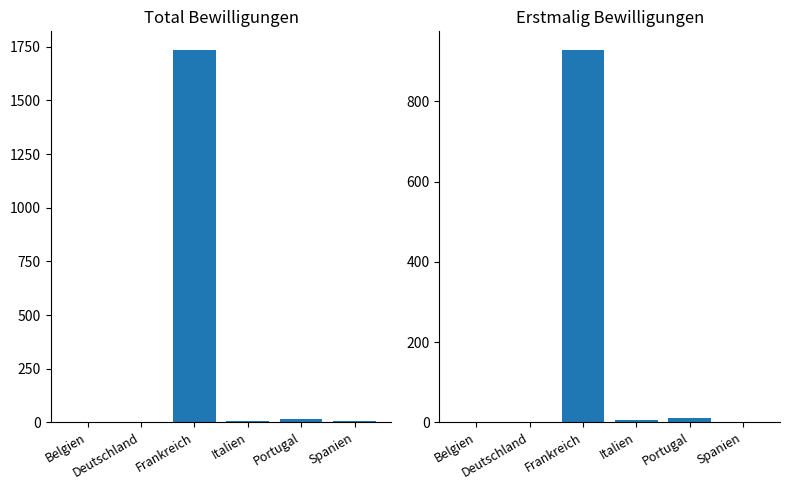

What is the difference between the maximum and minimum values in the Erstmalig erteilte series?

928